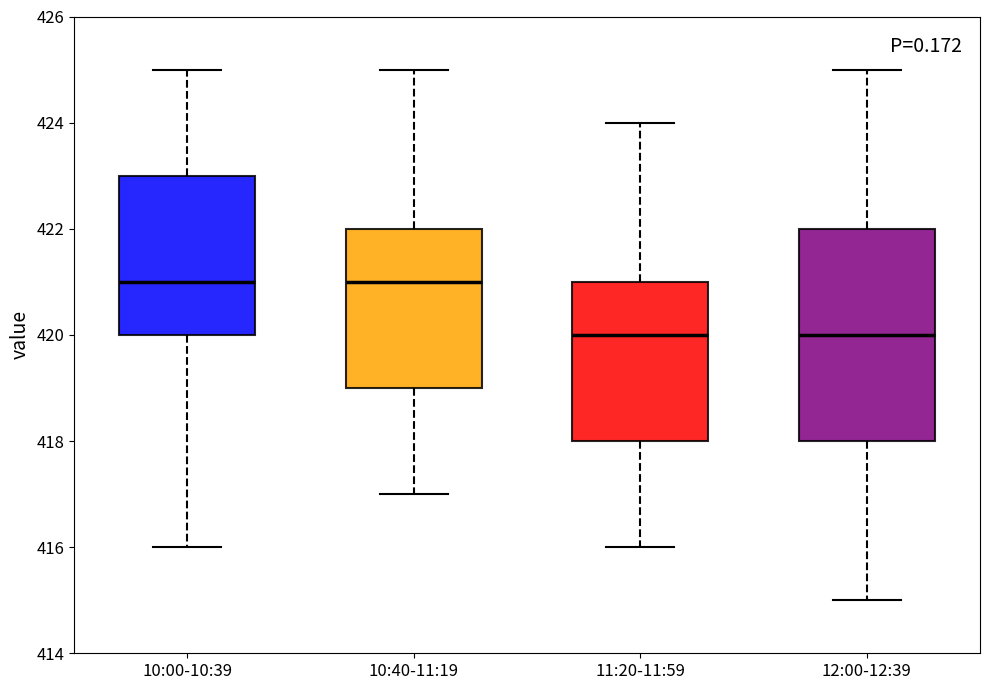

Comparing the boxes themselves (not the whiskers), which one is the tallest?

12:00-12:39